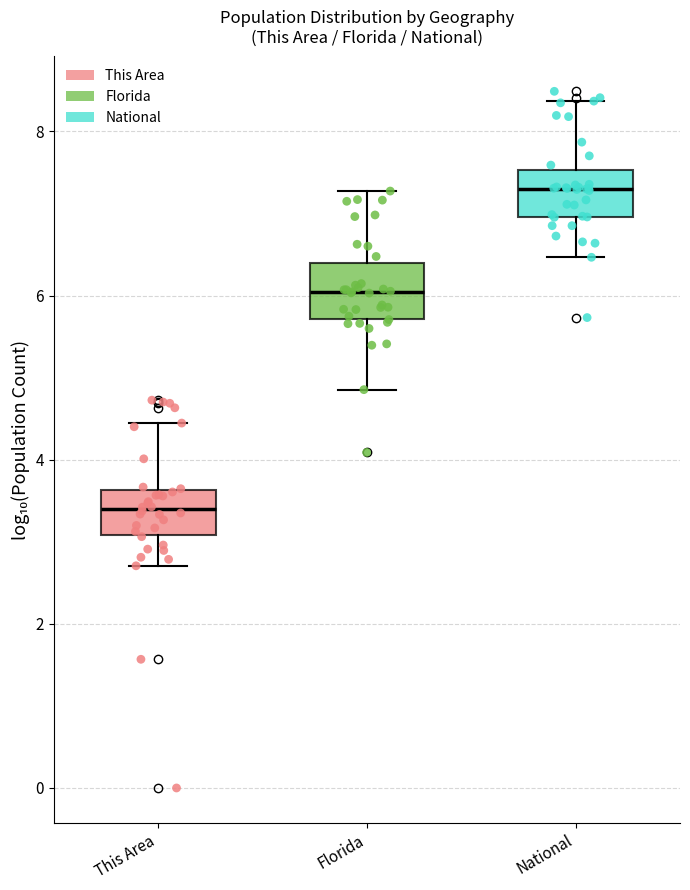

Reading left to right, transcribe this box plot: for each box, give where its median line is, the range the box spans, and where its two whiskers end, as read against the y-axis. The values are not printed on the chart, so give them approximately, as read against the axis.

This Area: median 3.4, box 3.0 to 3.6, whiskers 2.8 to 4.4
Florida: median 6.0, box 5.8 to 6.4, whiskers 4.8 to 7.2
National: median 7.4, box 7.0 to 7.6, whiskers 6.4 to 8.4